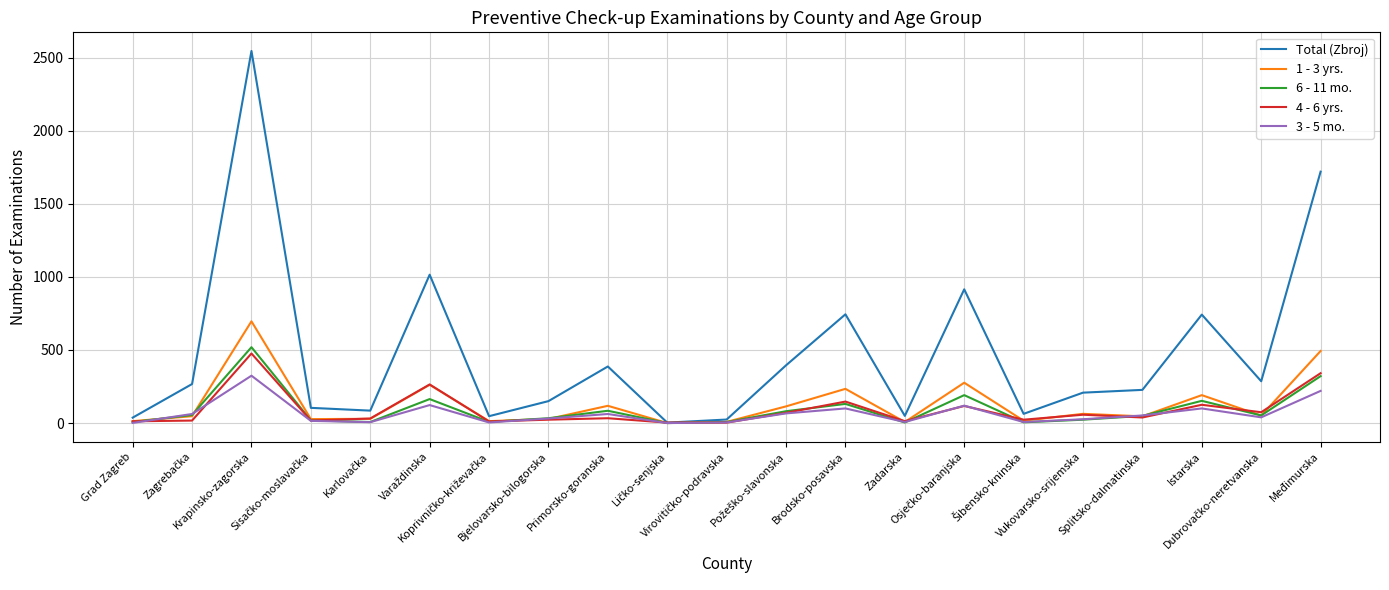

Which series has the largest range (max minus min)?

Total (Zbroj)